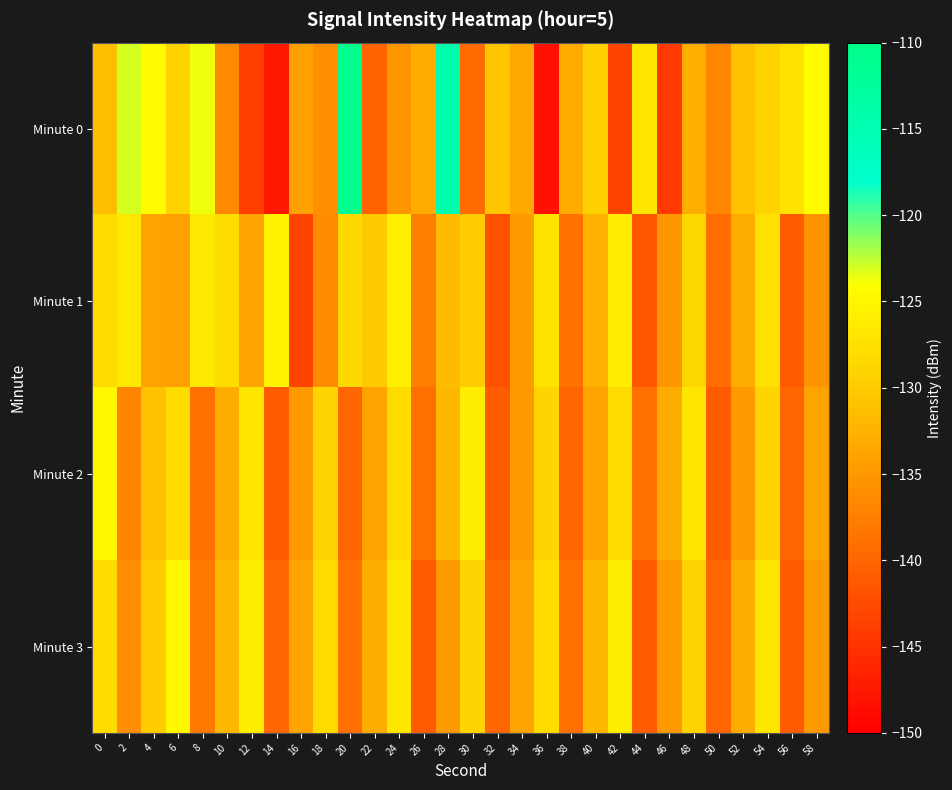

Which series changed the most between 34 and 36?

Minute 0